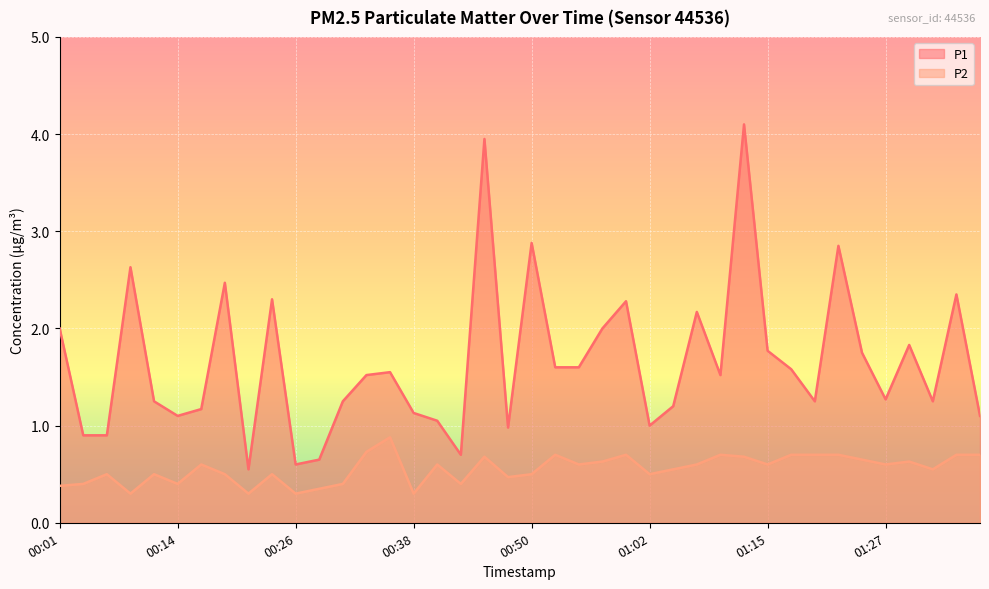

Is it true that P2 equals 0.3 at 00:28?

True